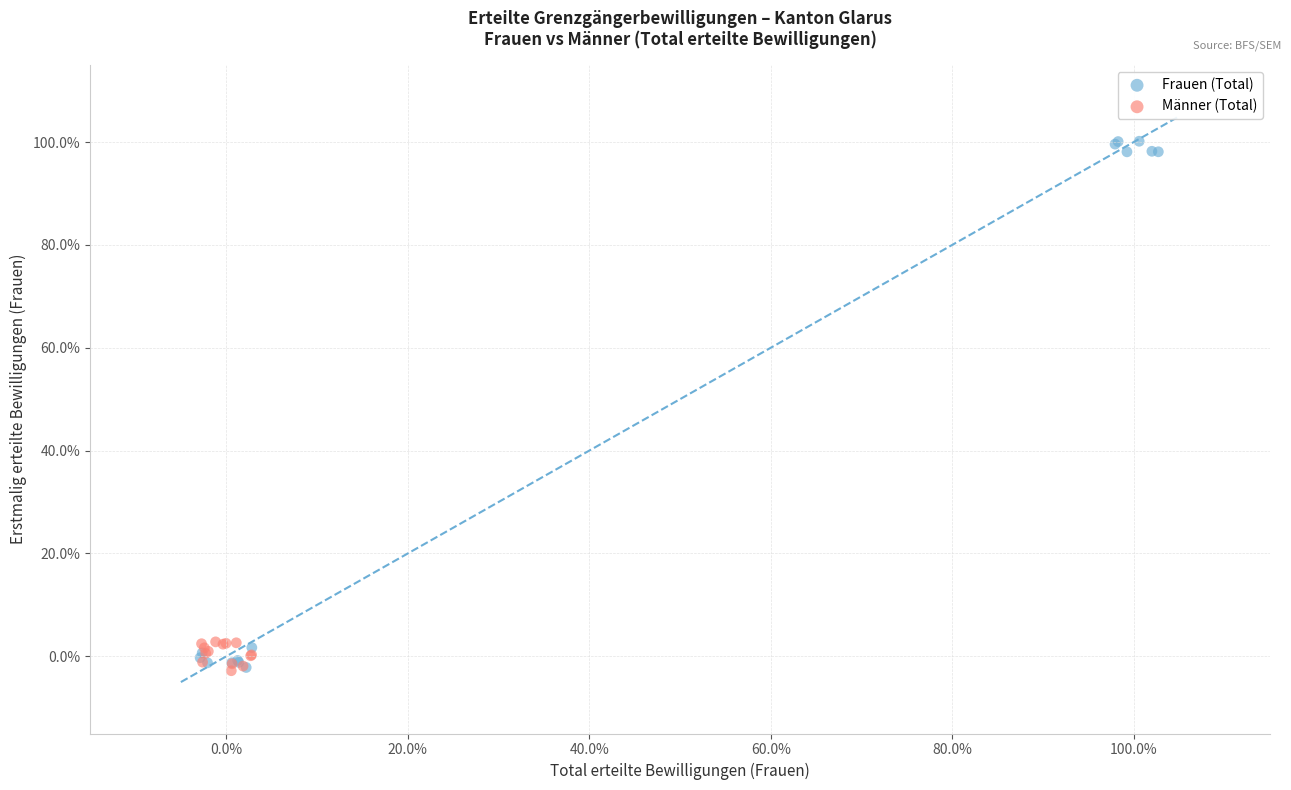

Which series contains the highest Y value?

Frauen (Total)